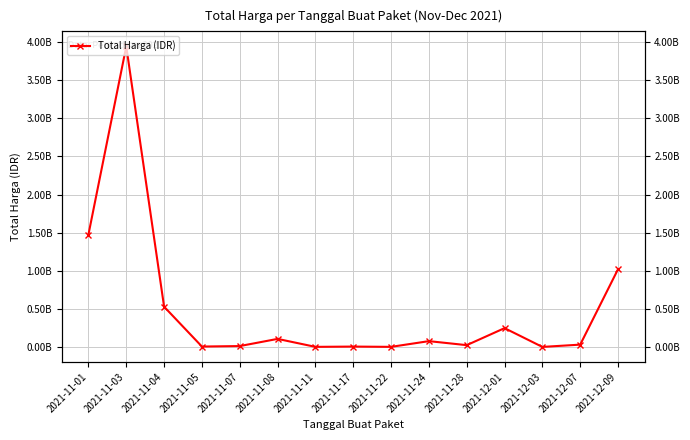

What is the value of the 14th point from the left?

34292000